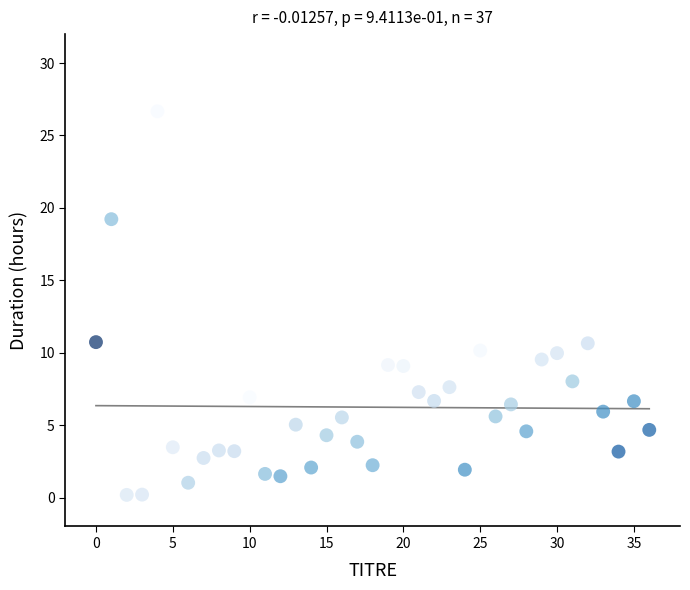

What is the range of Y values (max minus min)?

26.5